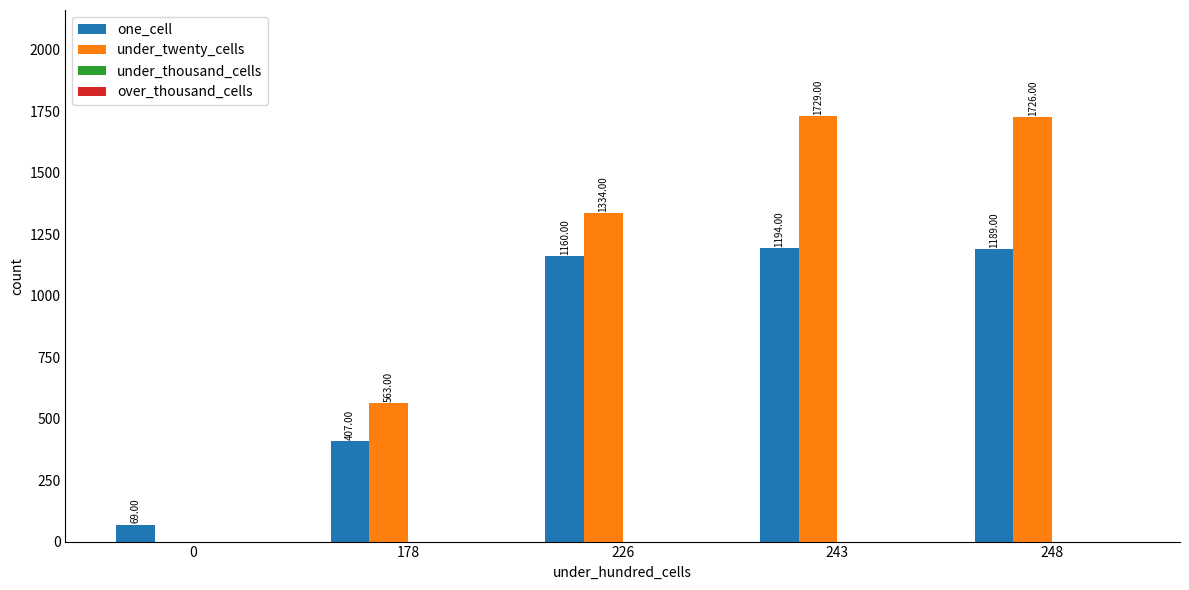

Is the value of under_twenty_cells at 178 greater than the value of one_cell at 226?

No